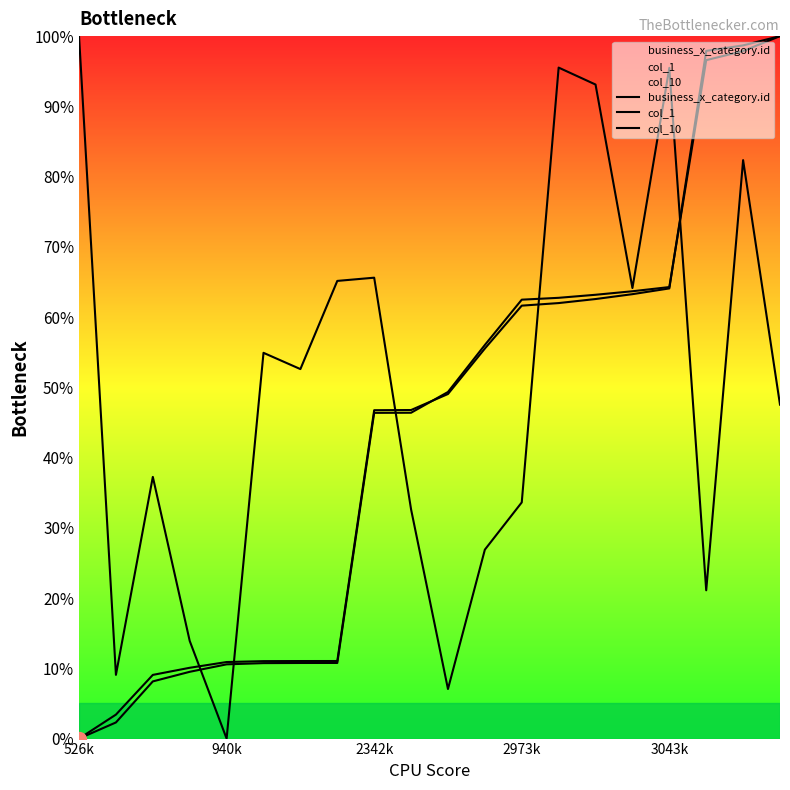

The col_1 series shows 153.8 at 19. True or false?

False